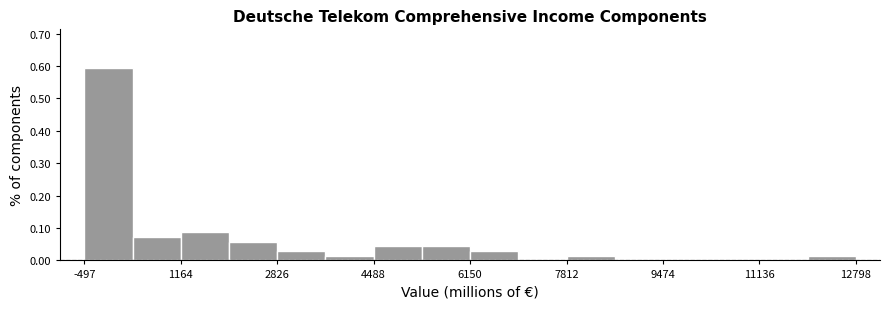

Reading left to right, list every bar in this chart as the range it spans on the x-axis followed by its height. Neither the bar edges nor the heights are printed on the chart, so give them approximately, as read against the axes.

-400 to 400: 0.59
400 to 1200: 0.07
1200 to 2000: 0.09
2000 to 2800: 0.06
2800 to 3600: 0.03
3600 to 4400: 0.01
4400 to 5400: 0.04
5400 to 6200: 0.04
6200 to 7000: 0.03
7000 to 7800: 0
7800 to 8600: 0.01
8600 to 9400: 0
9400 to 10400: 0
10400 to 11200: 0
11200 to 12000: 0
12000 to 12800: 0.01